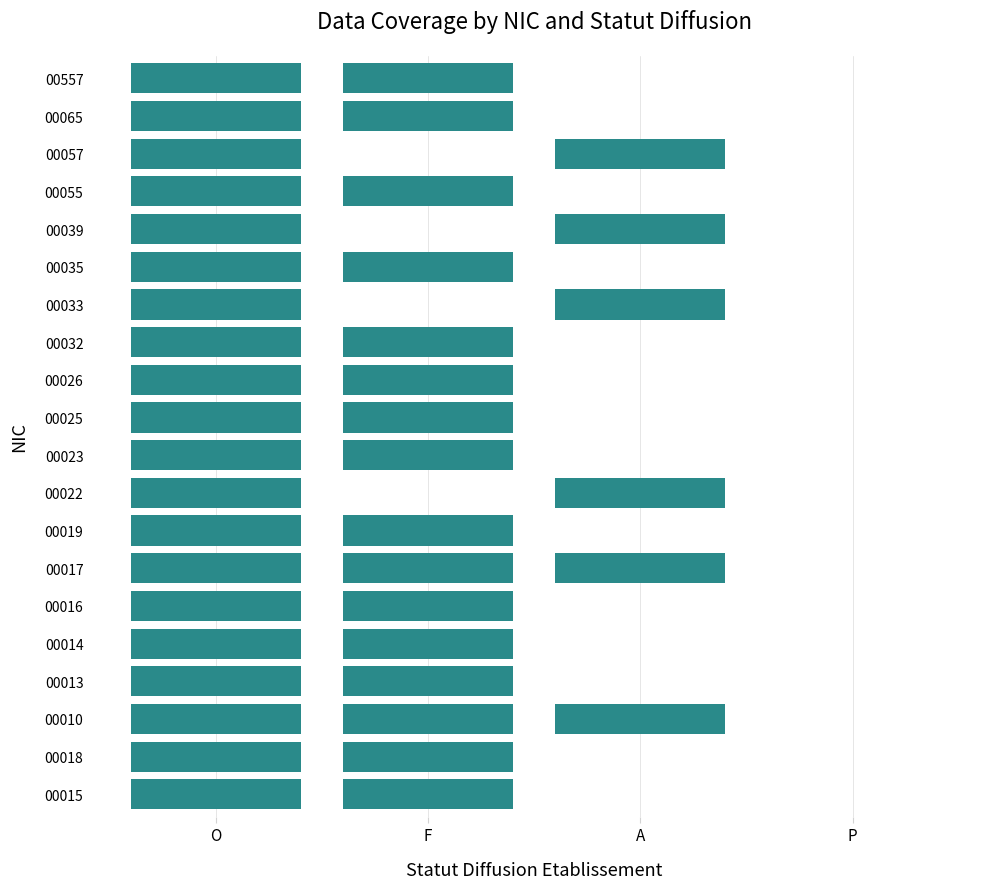

Rank the series by their maximum value, from highest to lowest.

00015, 00018, 00010, 00013, 00014, 00016, 00017, 00019, 00022, 00023, 00025, 00026, 00032, 00033, 00035, 00039, 00055, 00057, 00065, 00557